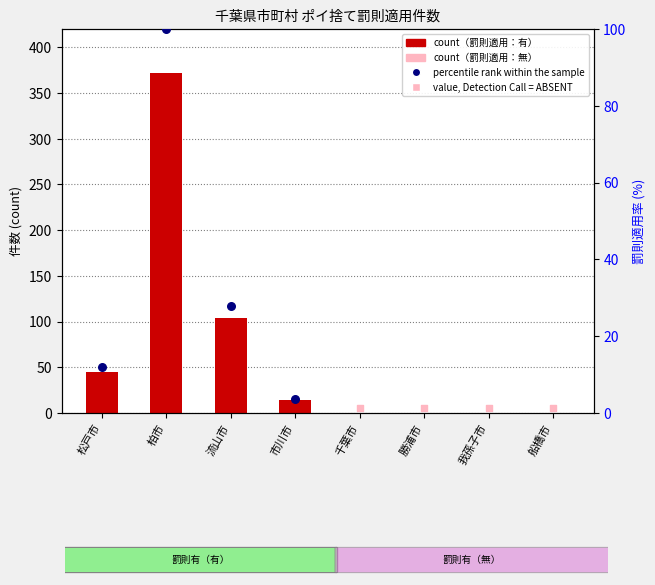

Between 柏市 and 船橋市, which is larger?

柏市